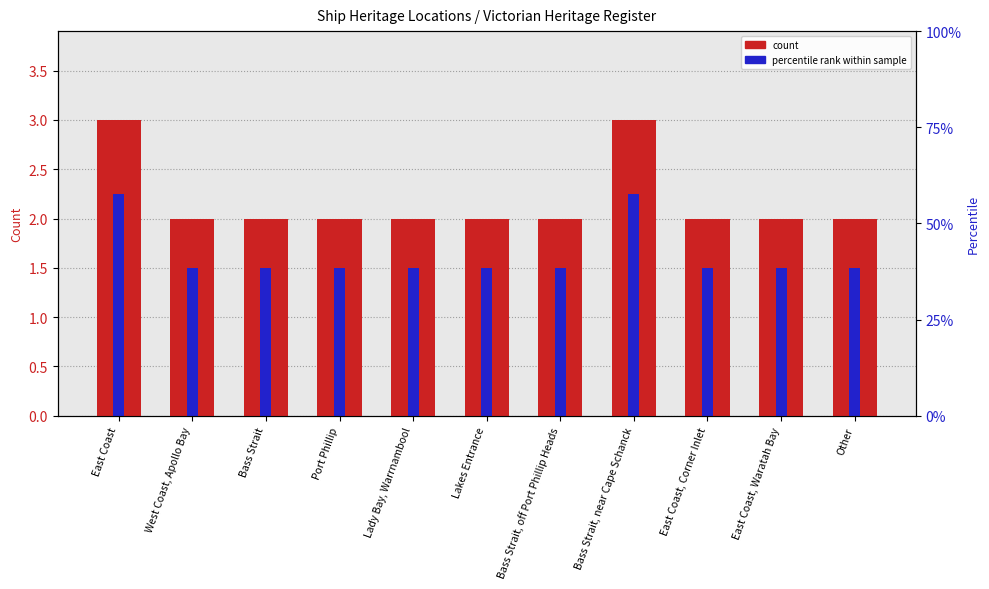

Rank the series at West Coast, Apollo Bay from lowest to highest value.

percentile rank, count